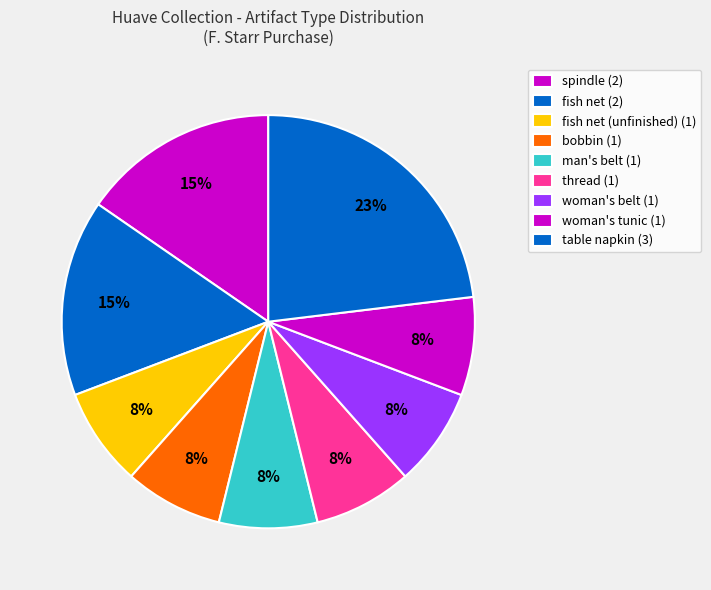

Count the number of slices in the pie.

9